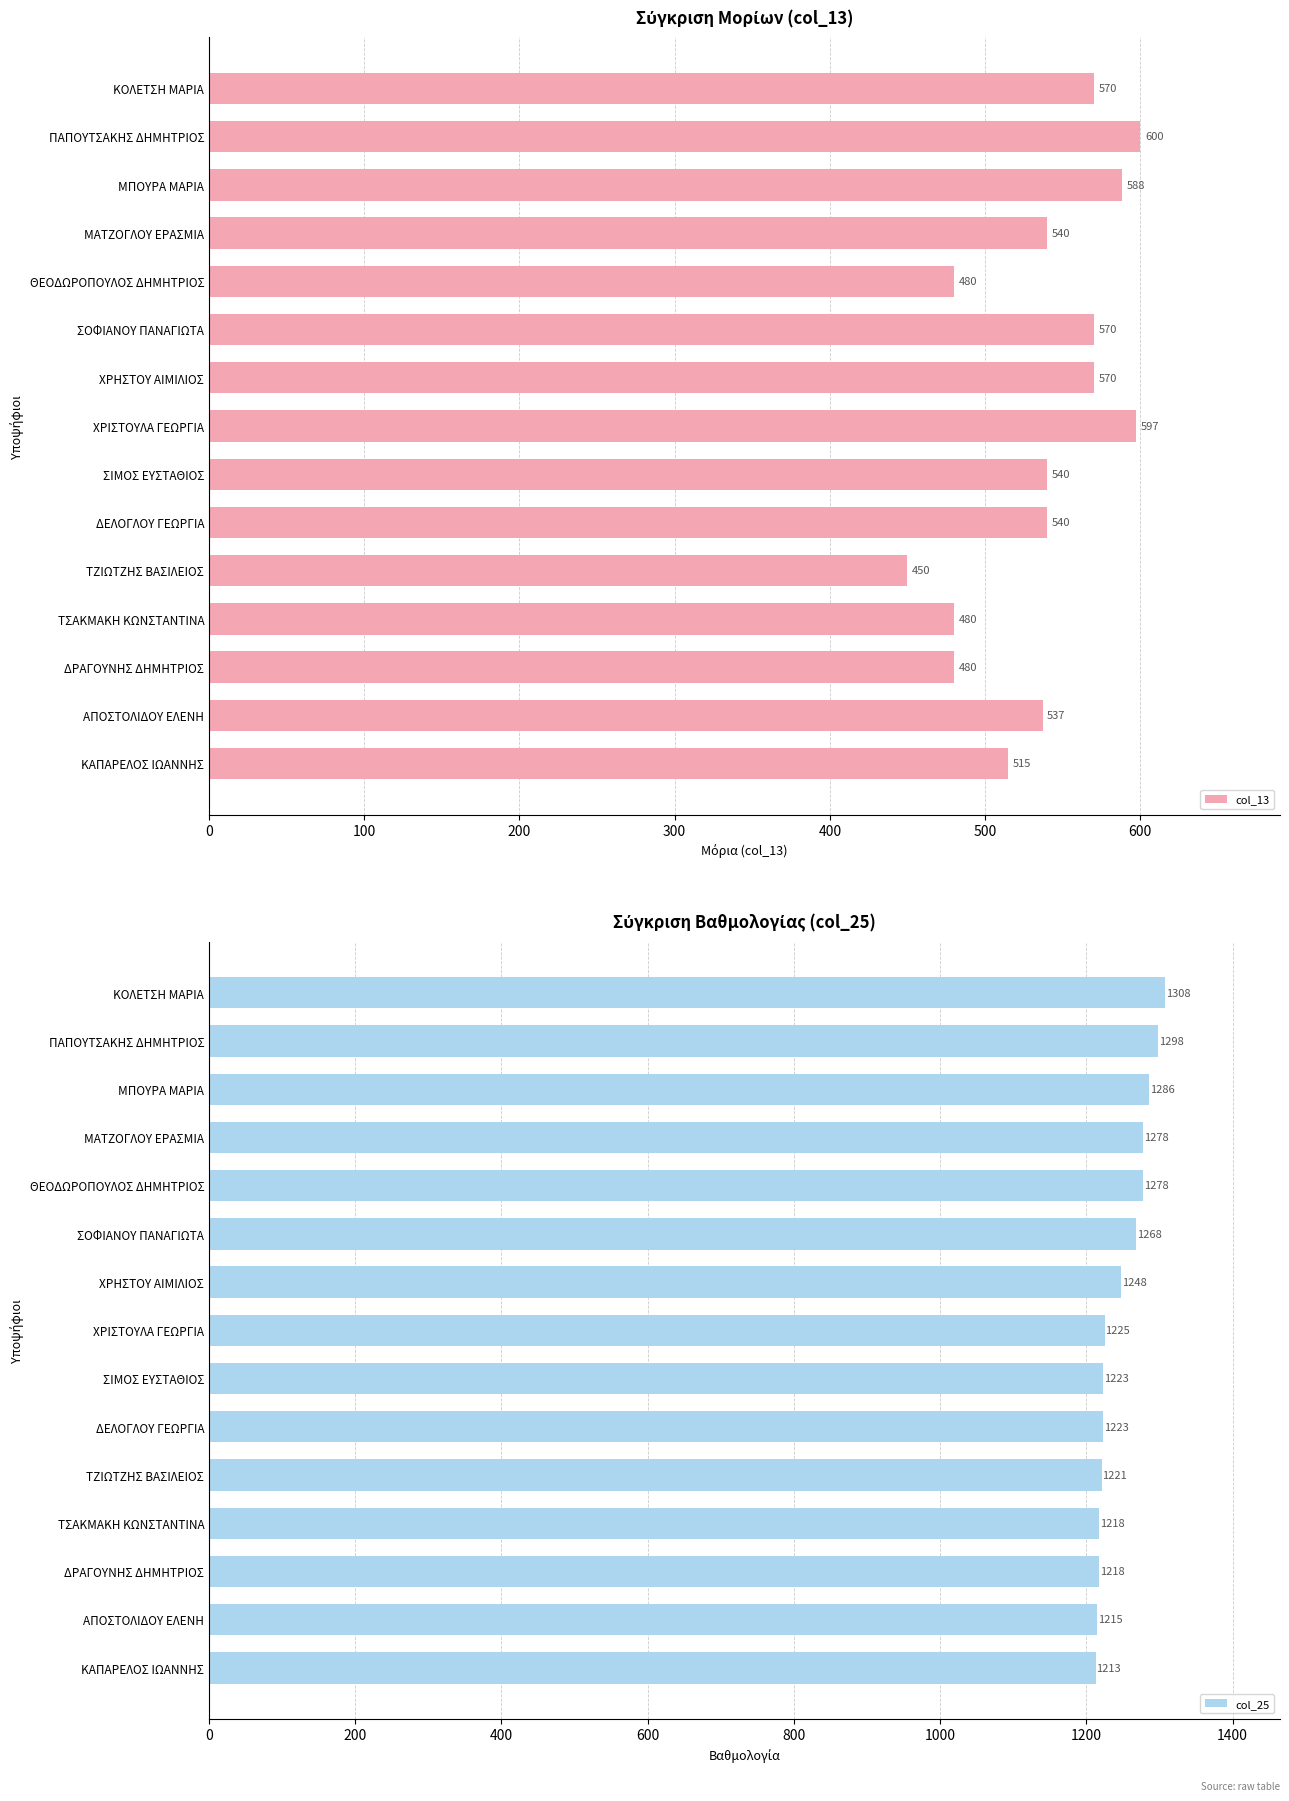

What value does the col_13 series have at ΤΖΙΩΤΖΗΣ ΒΑΣΙΛΕΙΟΣ?

450